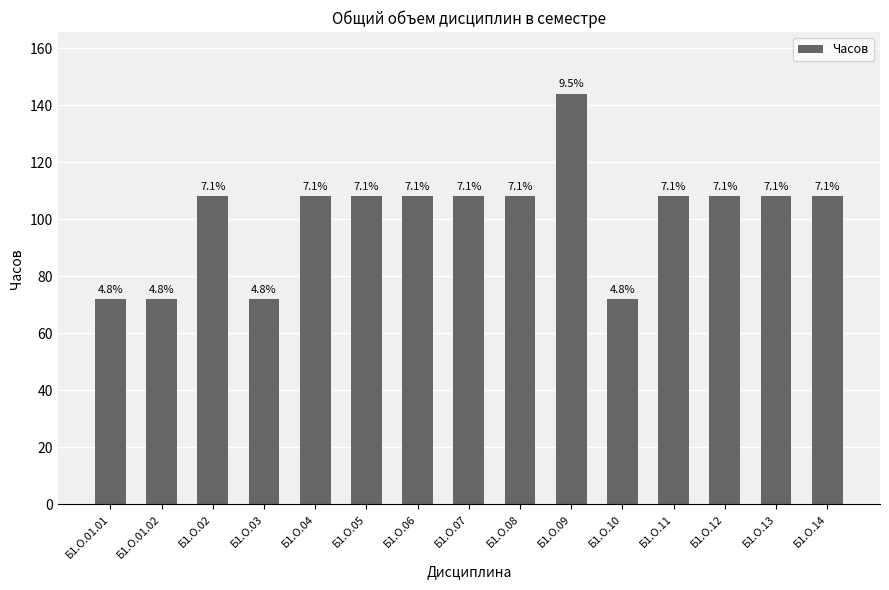

How many bars are there in total?

15